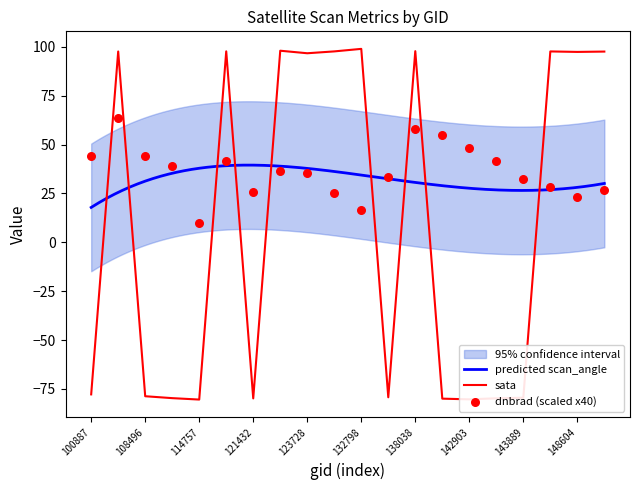

Which series reaches the maximum Y coordinate?

sata